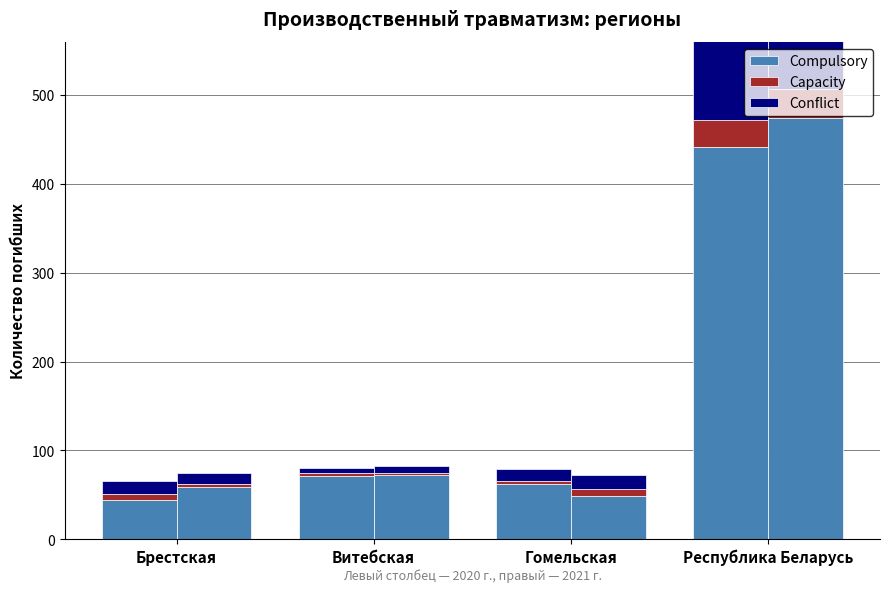

At which label is Capacity closest to 16?

Брестская